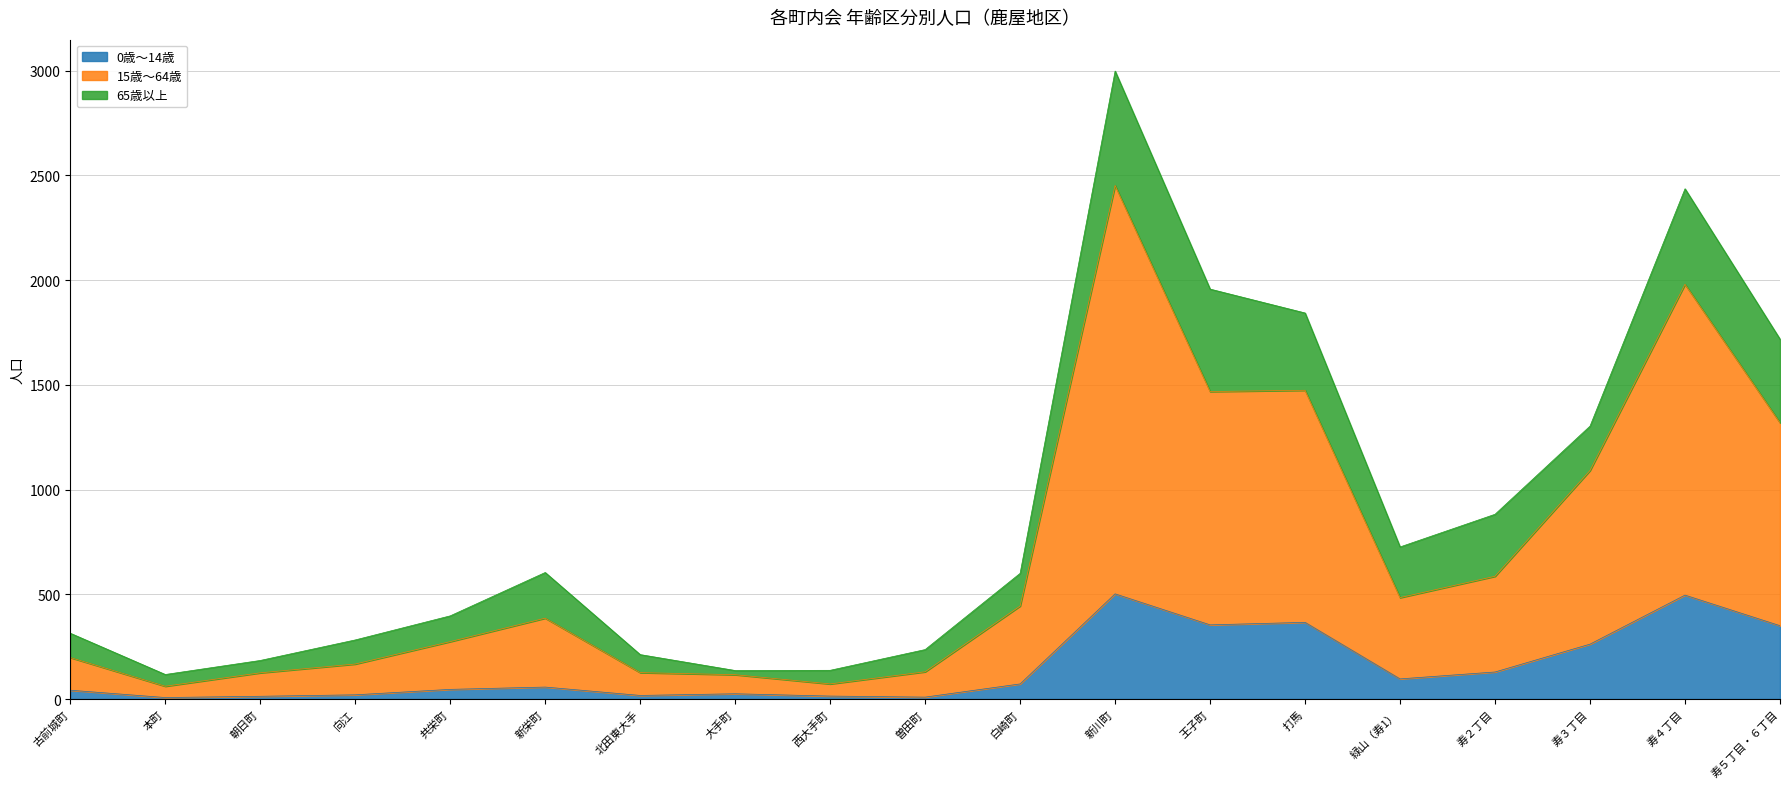

At which category is the sum across all series the highest?

新川町